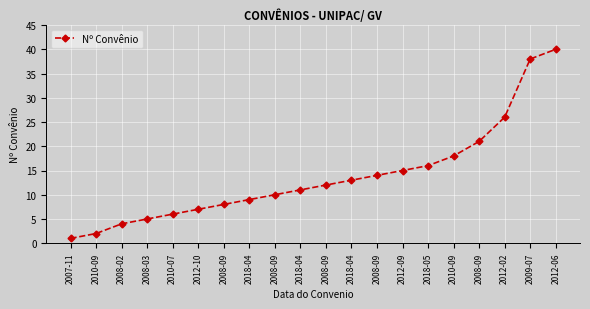

Does the chart display data point markers on the line(s)?

Yes